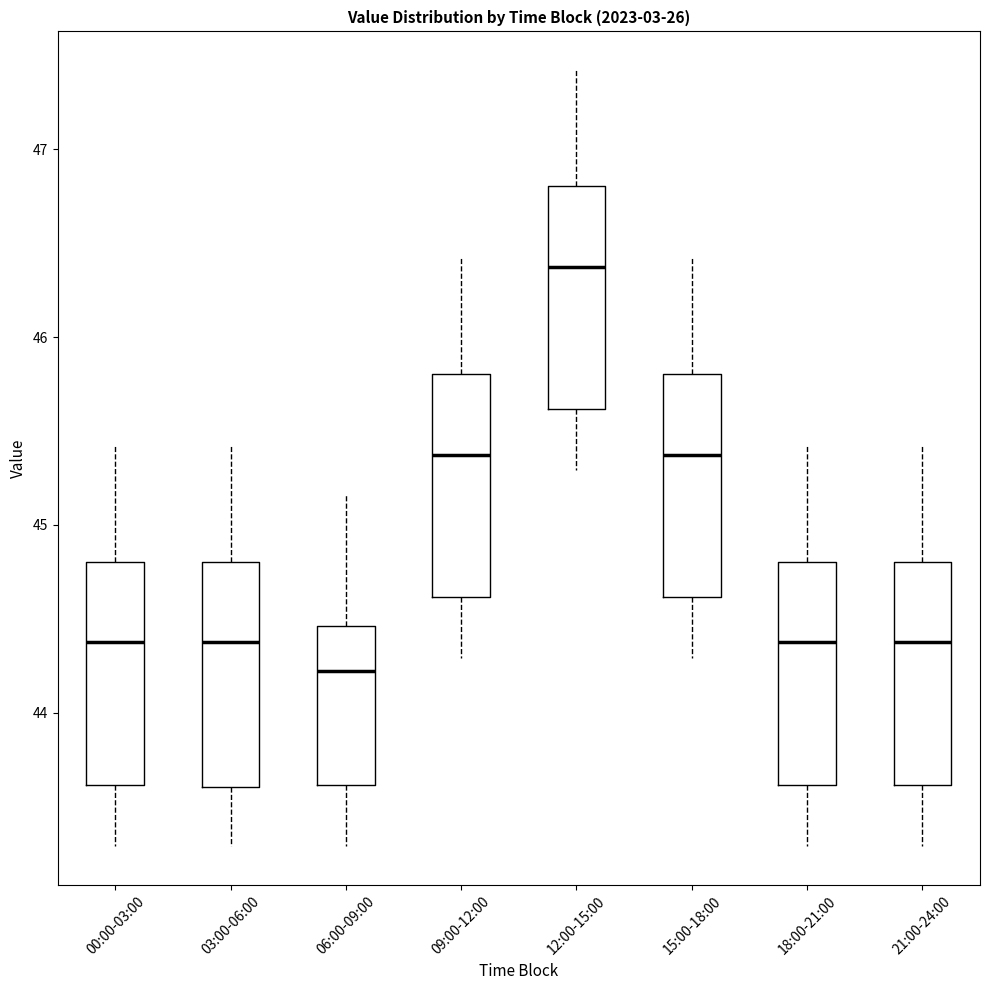

Reading left to right, transcribe this box plot: for each box, give where its median line is, the range the box spans, and where its two whiskers end, as read against the y-axis. The values are not printed on the chart, so give them approximately, as read against the axis.

00:00-03:00: median 44.4, box 43.6 to 44.8, whiskers 43.3 to 45.4
03:00-06:00: median 44.4, box 43.6 to 44.8, whiskers 43.3 to 45.4
06:00-09:00: median 44.2, box 43.6 to 44.5, whiskers 43.3 to 45.2
09:00-12:00: median 45.4, box 44.6 to 45.8, whiskers 44.3 to 46.4
12:00-15:00: median 46.4, box 45.6 to 46.8, whiskers 45.3 to 47.4
15:00-18:00: median 45.4, box 44.6 to 45.8, whiskers 44.3 to 46.4
18:00-21:00: median 44.4, box 43.6 to 44.8, whiskers 43.3 to 45.4
21:00-24:00: median 44.4, box 43.6 to 44.8, whiskers 43.3 to 45.4